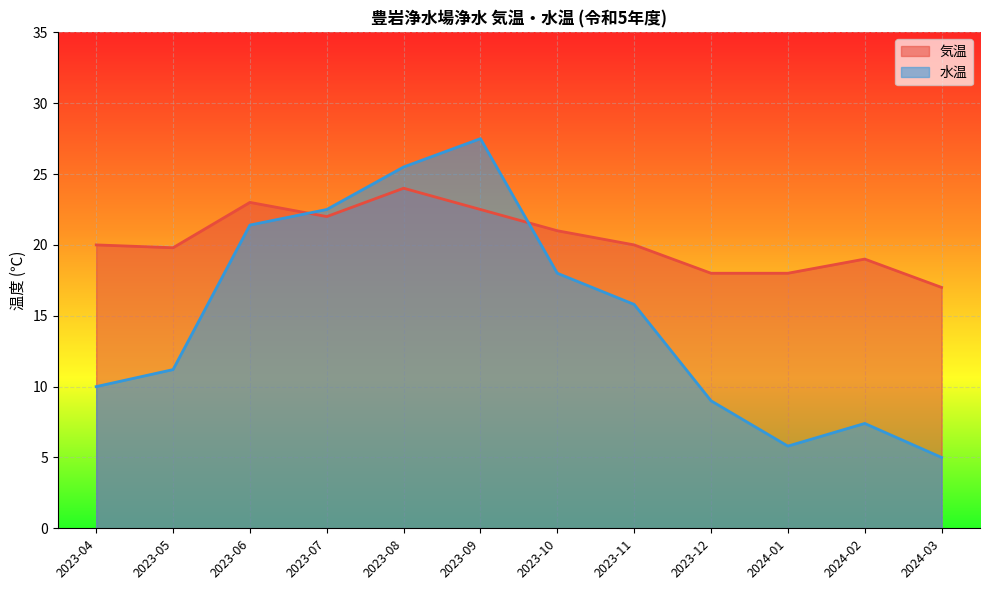

At which category does 水温 reach its first local peak?

2023-09